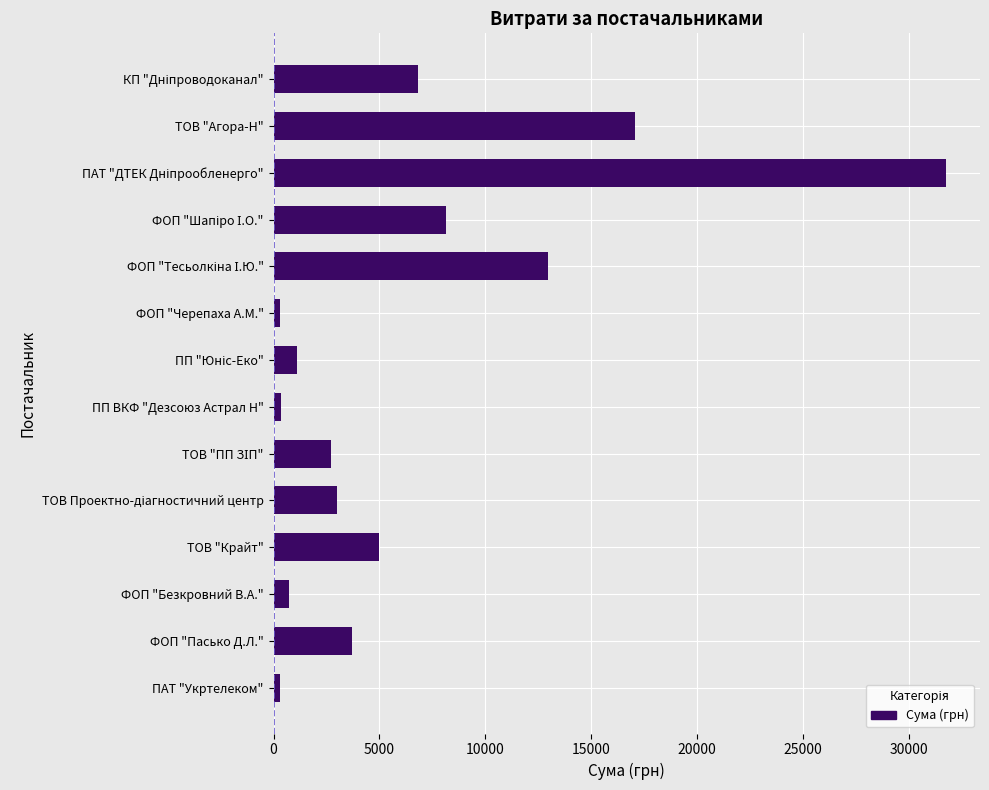

True or false: the data shows 3695.1 at ФОП "Пасько Д.Л.".

True